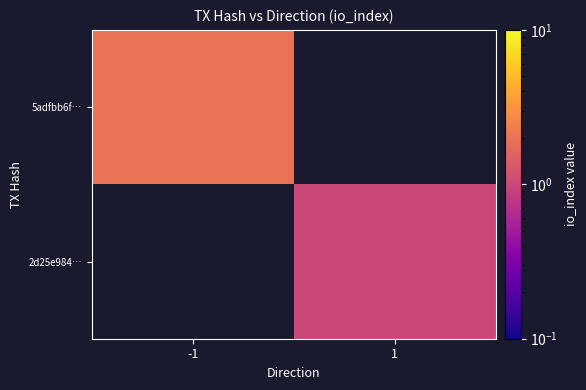

Which category has the highest value across all series?

-1